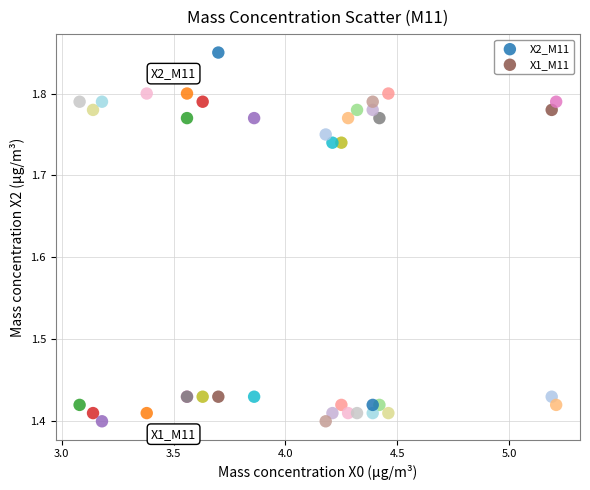

Which series reaches the maximum Y coordinate?

X2_M11